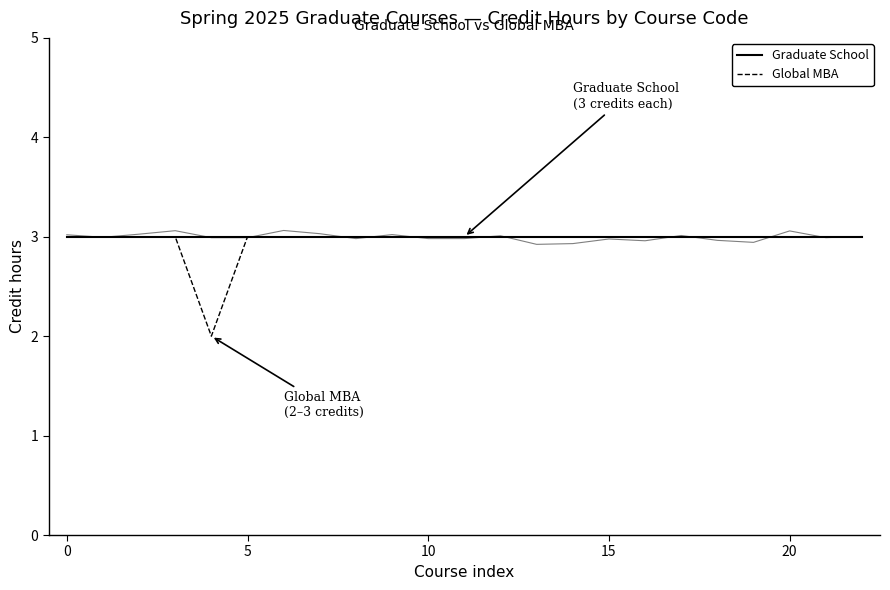

True or false: Global MBA has a value of 1 at 0.

False